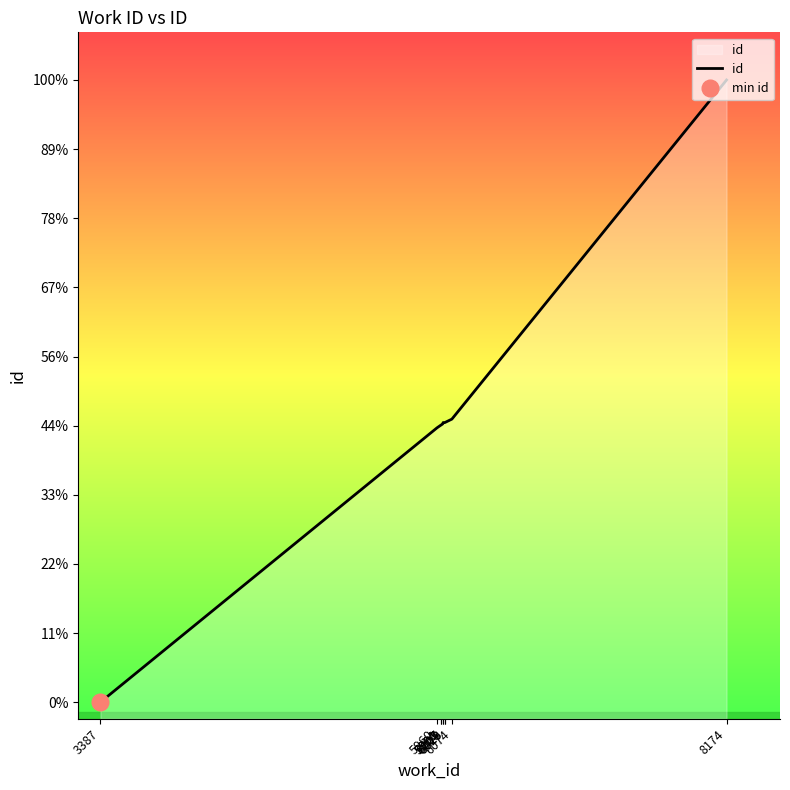

How many values are below 15991?

5